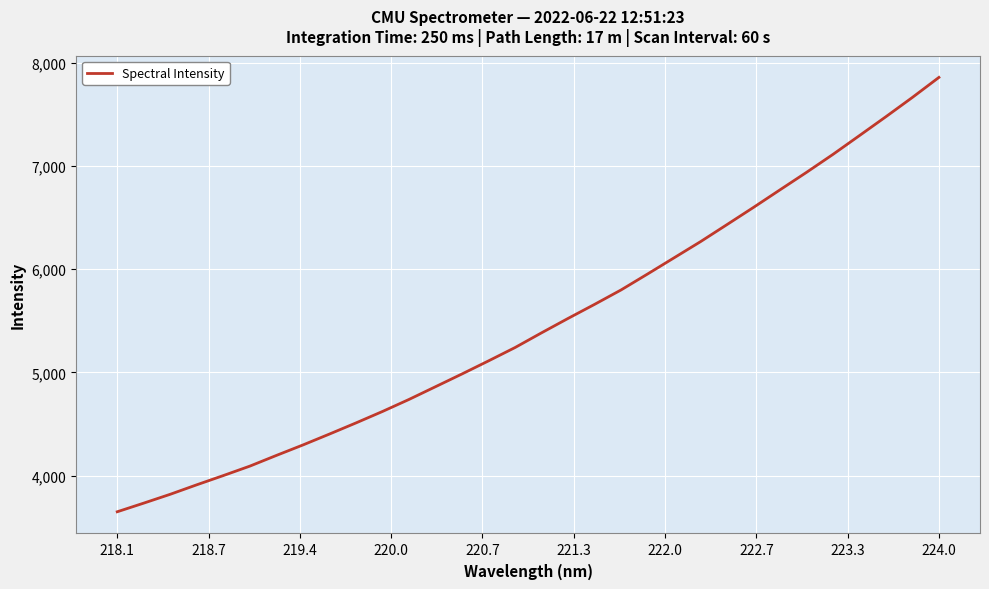

What is the smallest value displayed?

3648.7